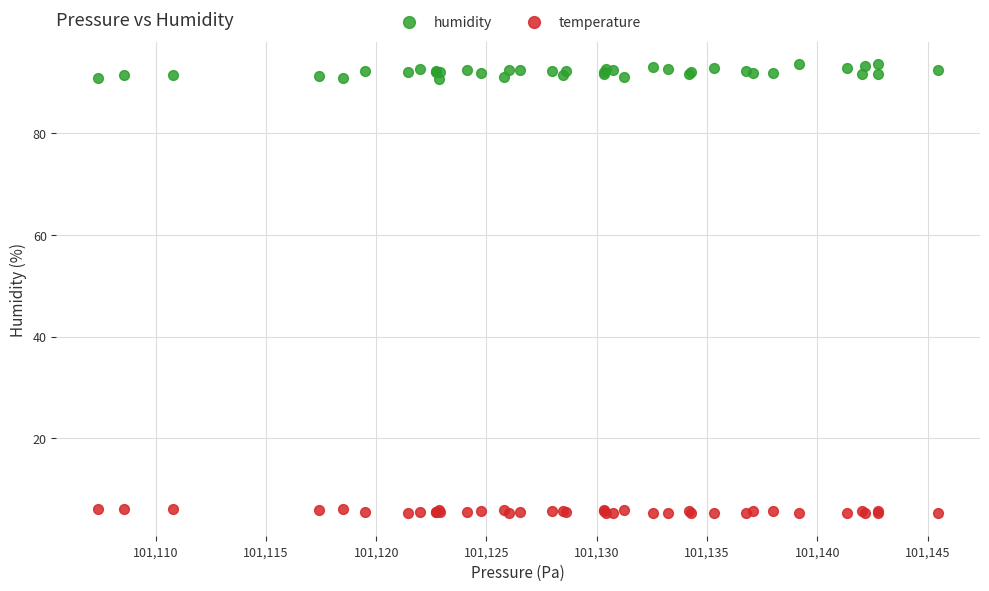

Which series has the largest Y range (max minus min)?

humidity